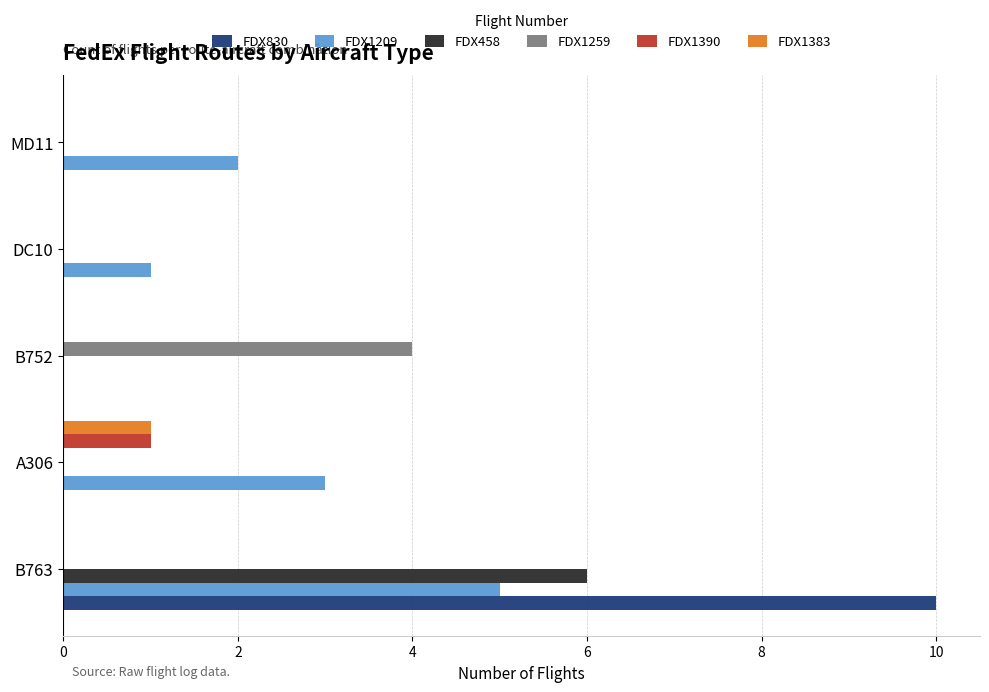

What is the greatest value displayed?

10